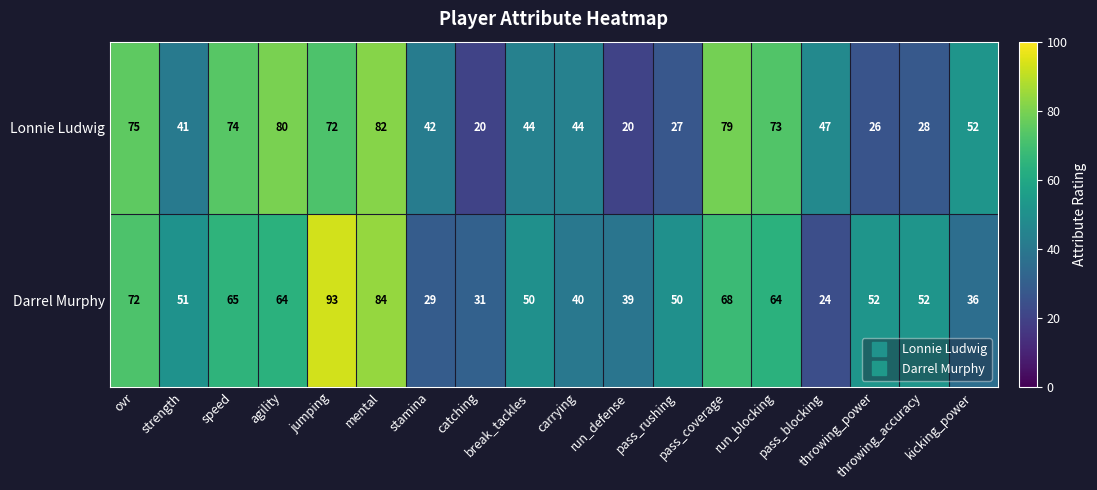

What is the sum of all Darrel Murphy values?

964